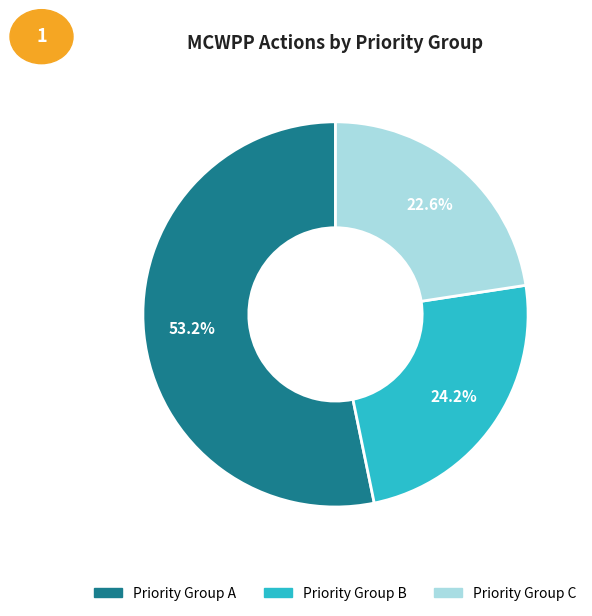

The Priority Group C slice represents 29% of the pie. True or false?

False